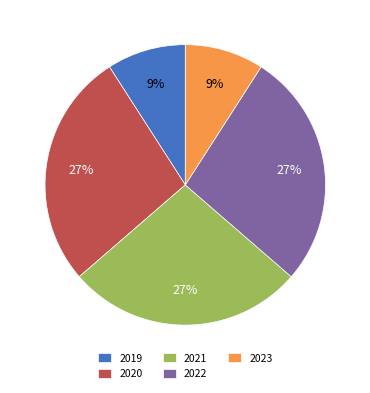

Is 2023 the majority of the pie?

No